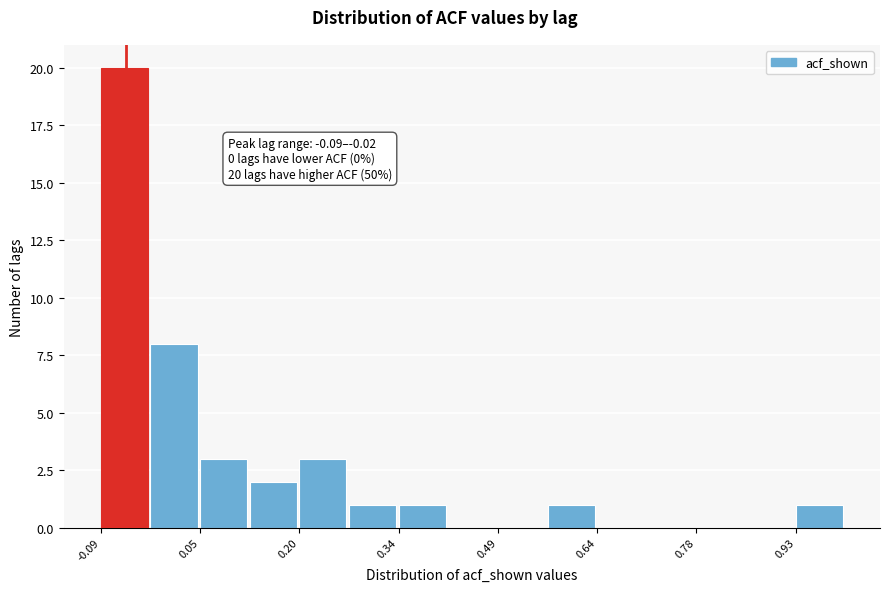

Around what value on the x-axis is the tallest bar? Give the approximate position of its centre, as read against the axis.

-0.06